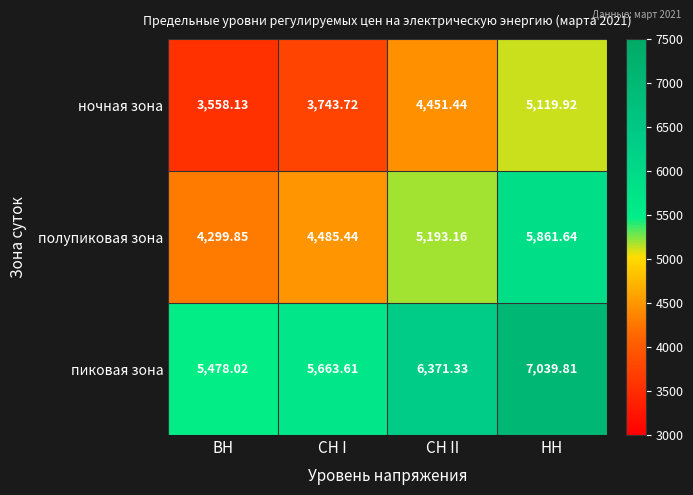

What is the smallest value displayed?

3558.1